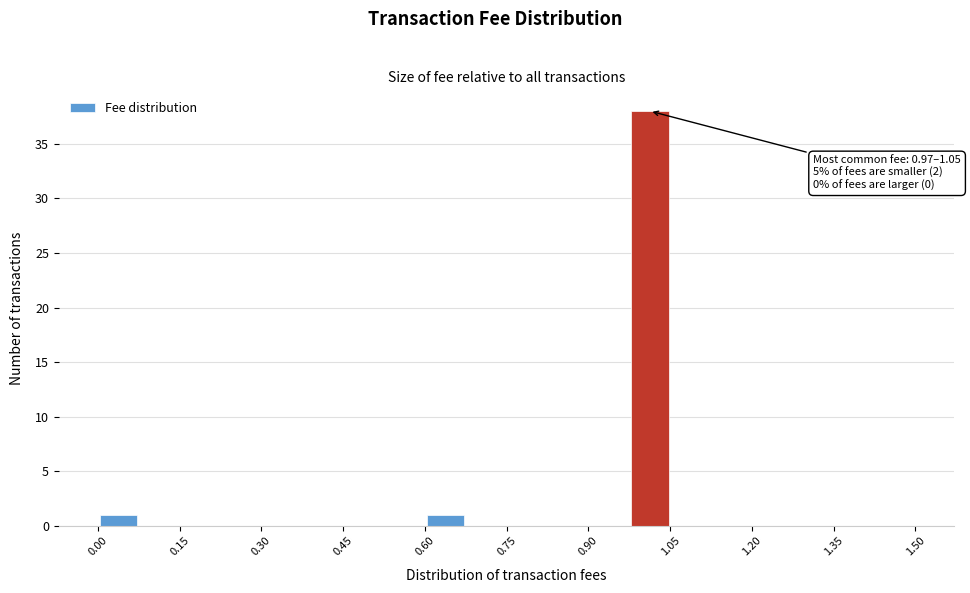

Around what value on the x-axis is the tallest bar? Give the approximate position of its centre, as read against the axis.

1.02